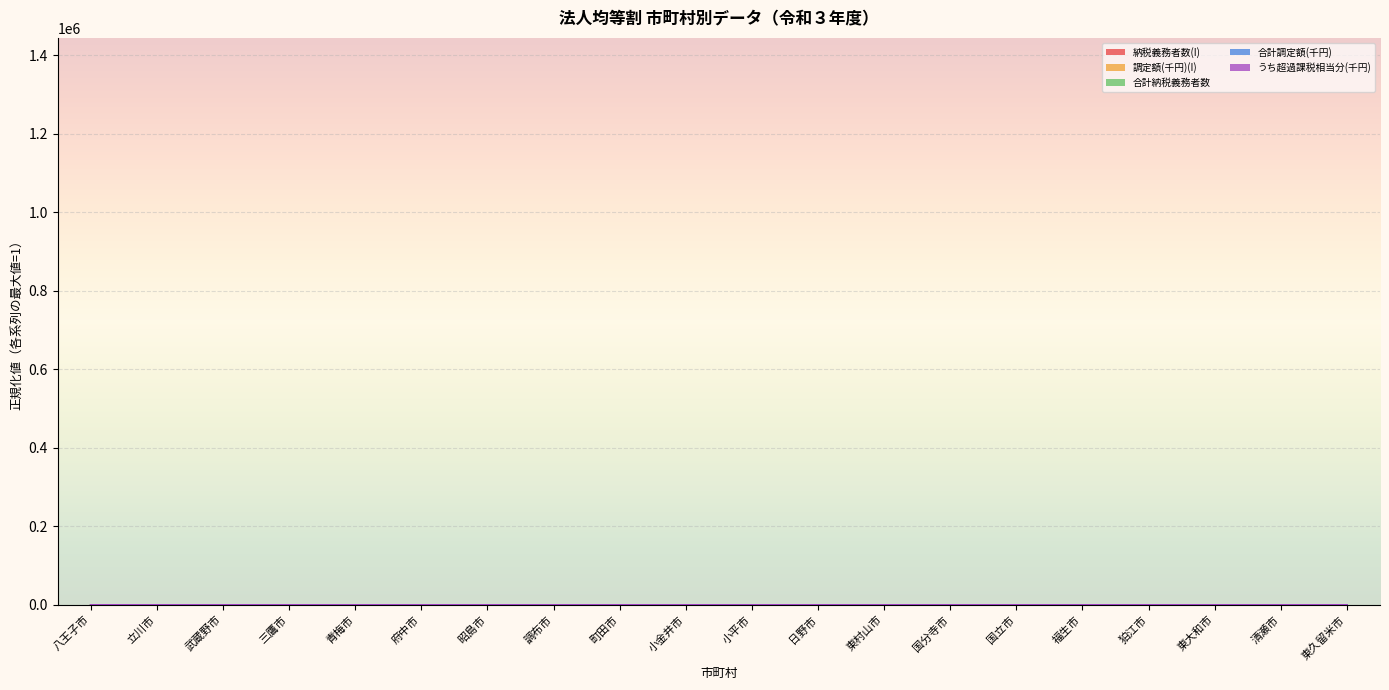

At which category is the sum across all series the highest?

八王子市